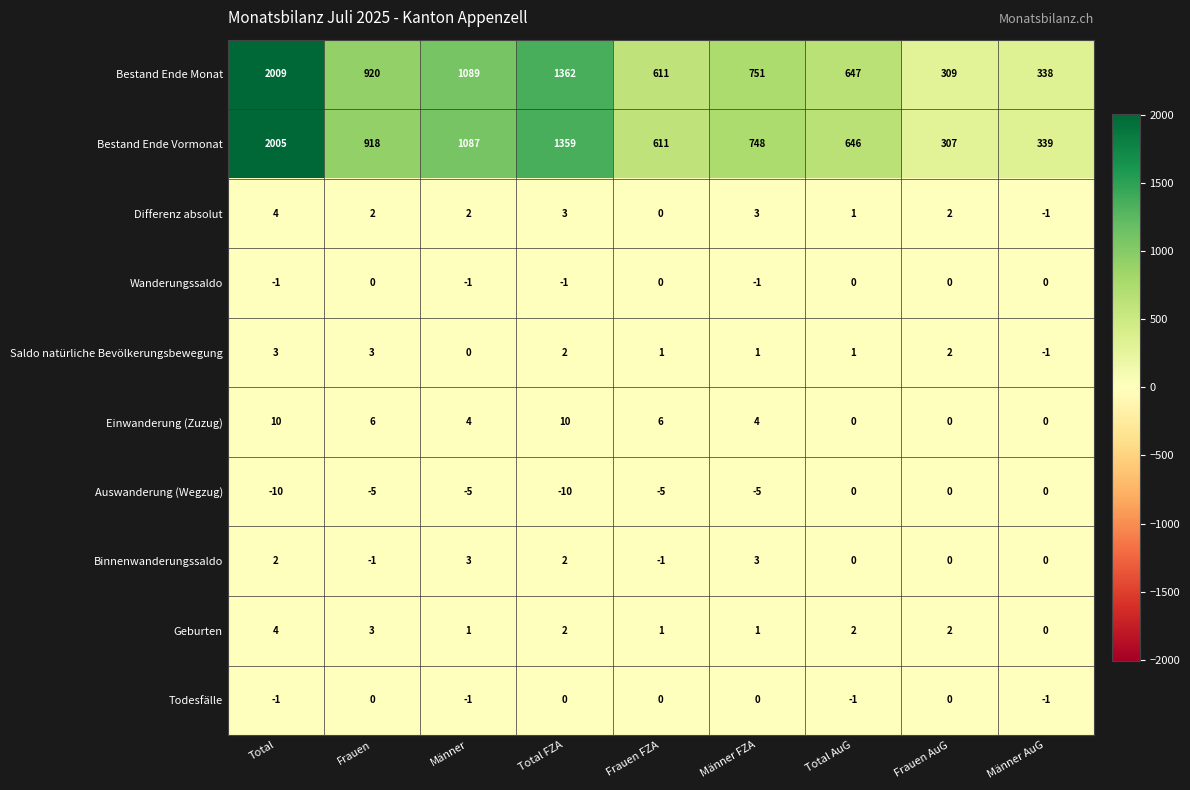

How many data points does each series have?

9